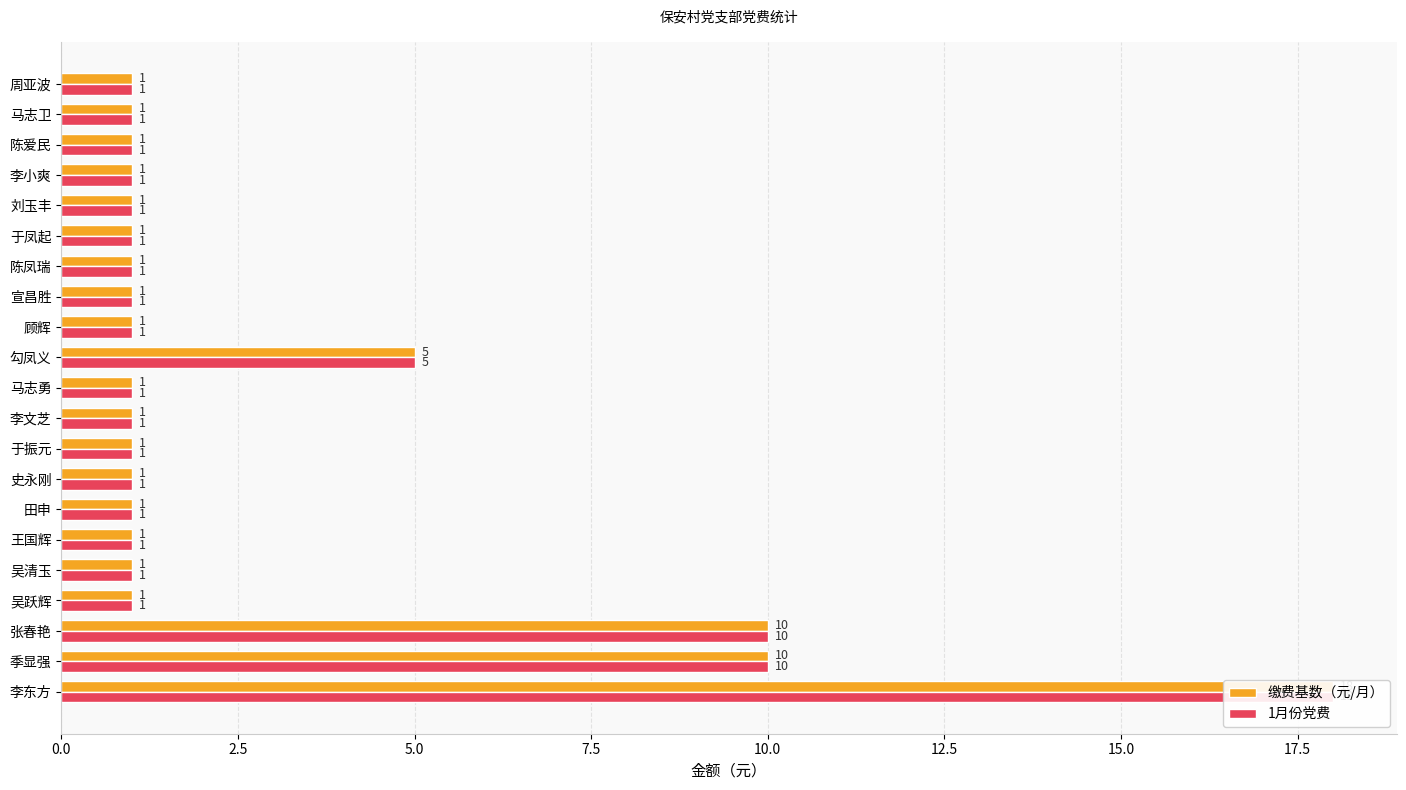

How many data points does each series have?

21